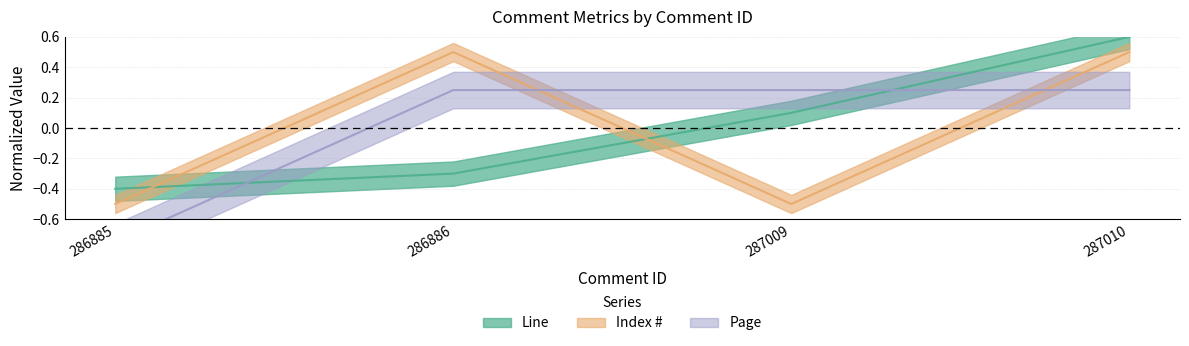

Rank the categories by Index # value from lowest to highest.

286885, 287009, 286886, 287010